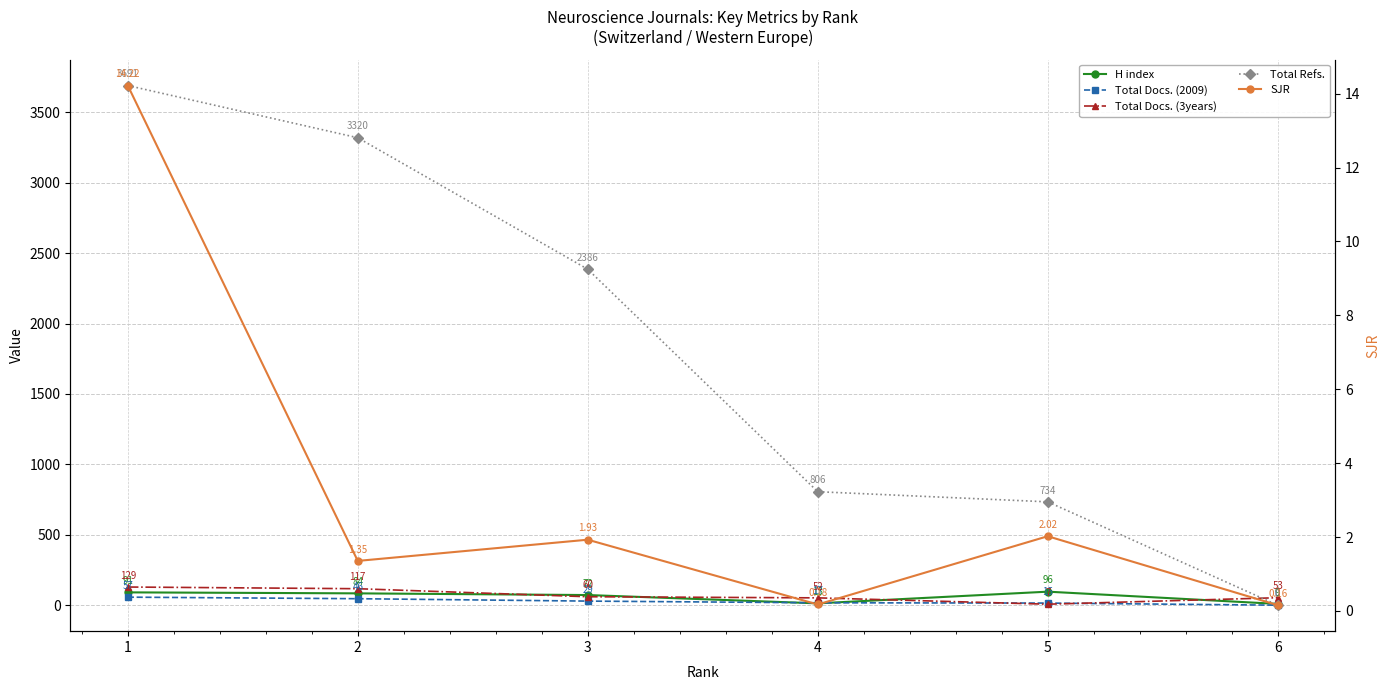

At how many categories does at least one series exceed 3143?

2